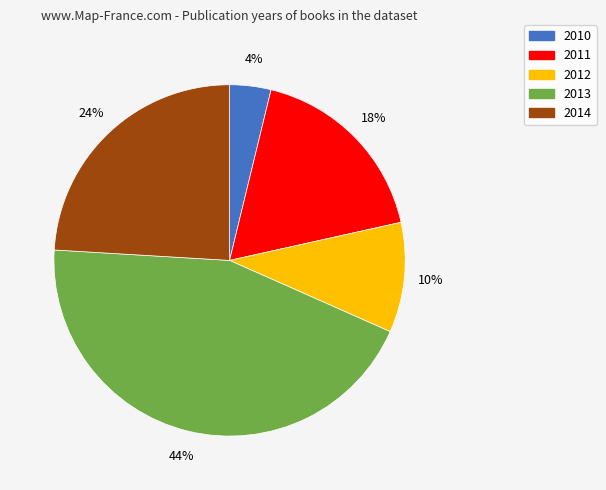

How many segments does this pie chart have?

5